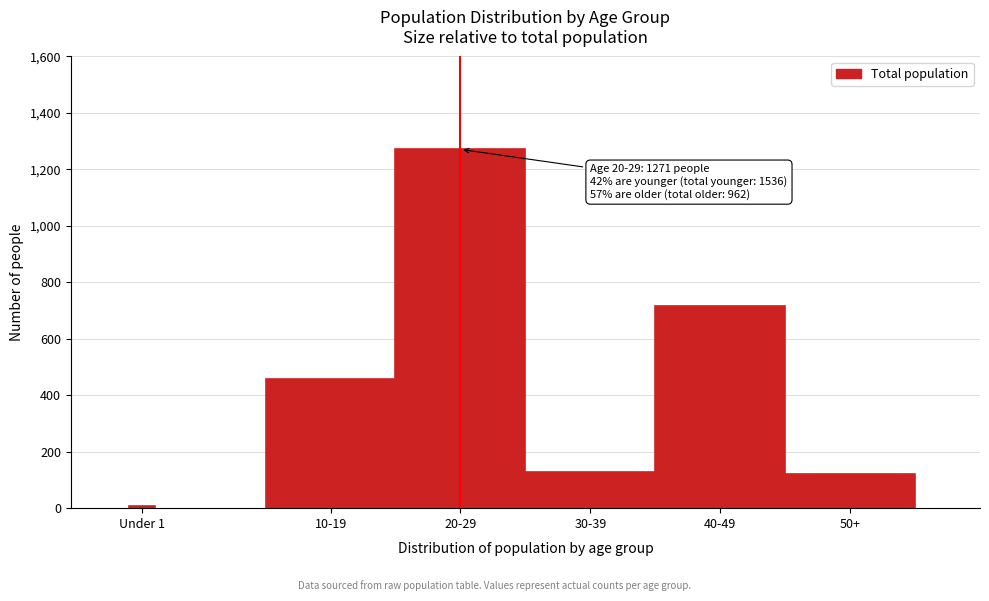

Reading right to left, extract all data points from this chart.

50+=120	40-49=715	30-39=127	20-29=1271	10-19=456	Under 1=9